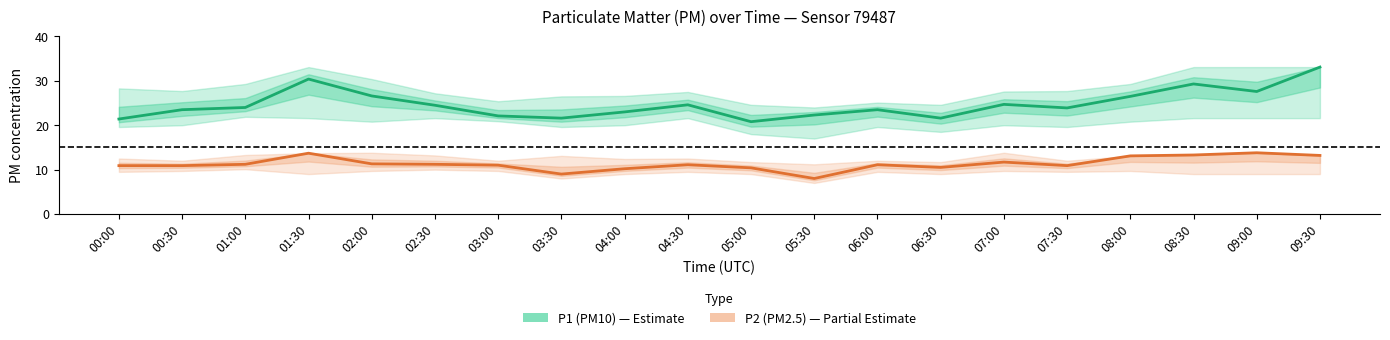

Reading left to right, what are all the values shown in this chart?

P1 (PM10): 00:00=21.4	00:30=23.5	01:00=24.0	01:30=30.4	02:00=26.6	02:30=24.5	03:00=22.1	03:30=21.6	04:00=23.0	04:30=24.6	05:00=20.8	05:30=22.3	06:00=23.5	06:30=21.6	07:00=24.7	07:30=23.9	08:00=26.5	08:30=29.3	09:00=27.6	09:30=33.1
P2 (PM2.5): 00:00=10.9	00:30=10.9	01:00=11.2	01:30=13.7	02:00=11.3	02:30=11.2	03:00=11.0	03:30=9.0	04:00=10.2	04:30=11.1	05:00=10.4	05:30=8.0	06:00=11.1	06:30=10.5	07:00=11.7	07:30=10.9	08:00=13.1	08:30=13.3	09:00=13.8	09:30=13.2